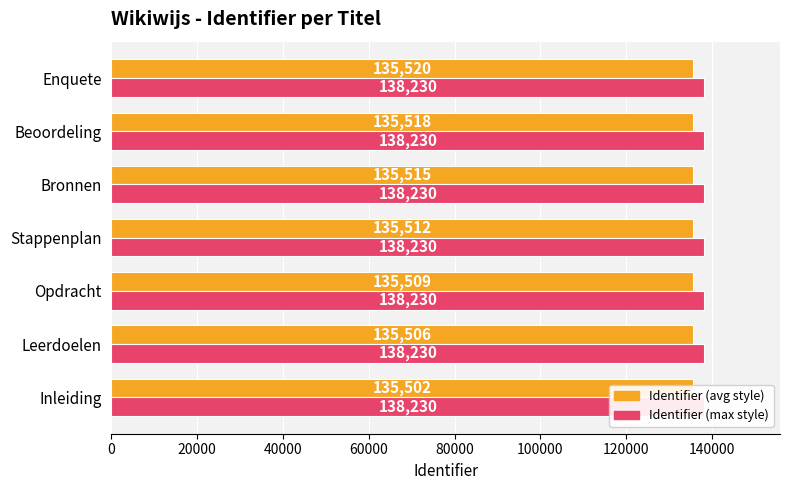

What are all the series names shown in the legend?

Identifier (avg style), Identifier (max style)